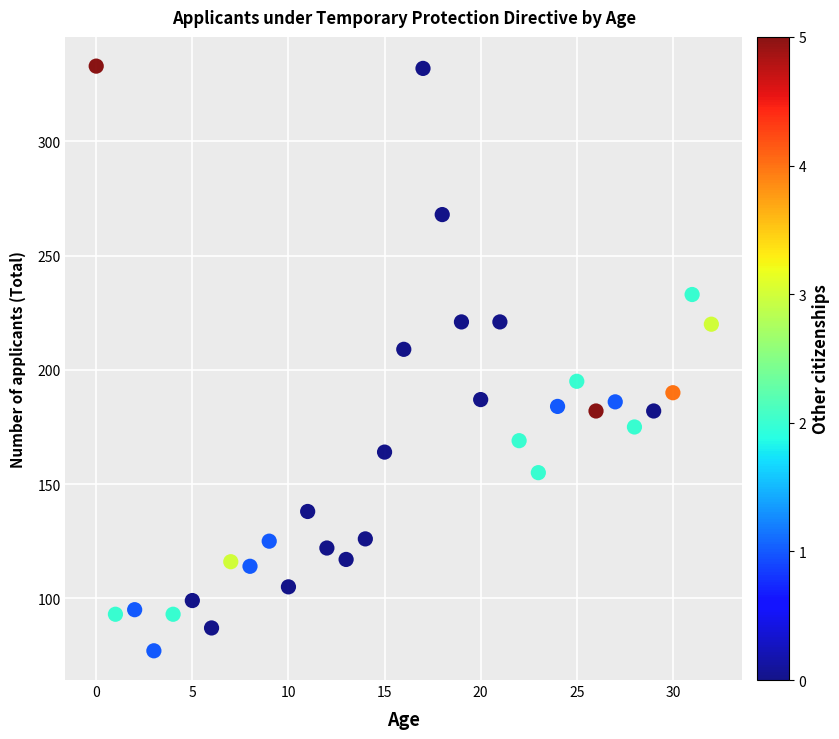

What is the range of Y values (max minus min)?

256